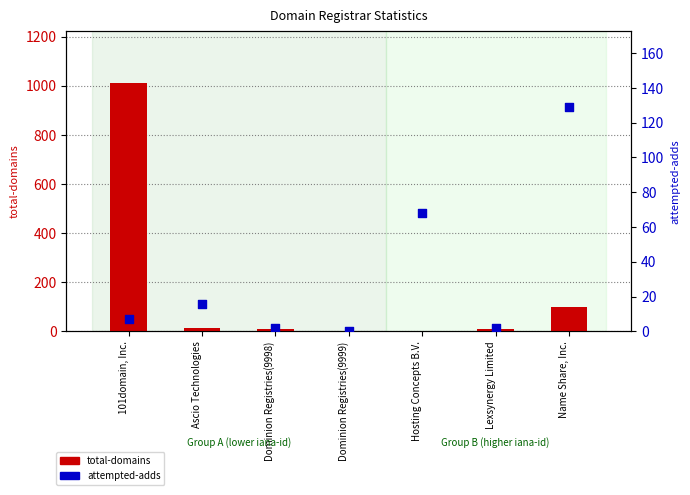

Which series reaches the minimum Y coordinate?

total-domains